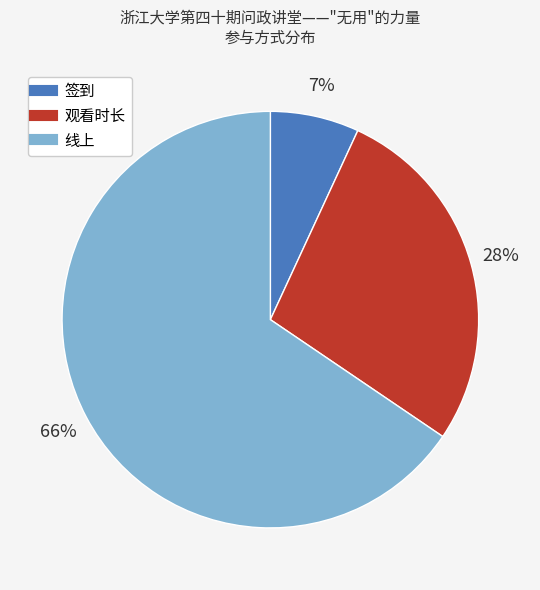

To the nearest percent, what is the combined percentage of 签到 and 线上?

72%